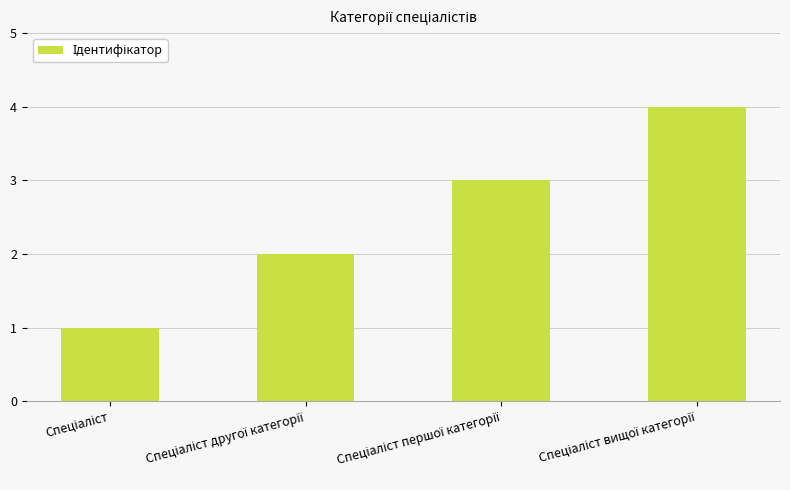

How many data points does each series have?

4